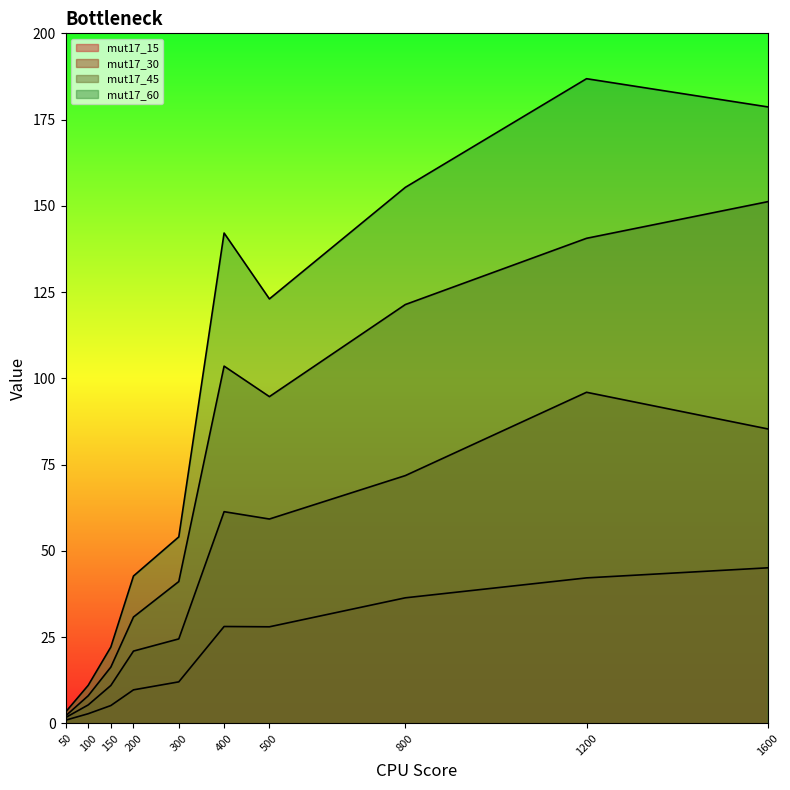

What is the value of the mut17_60 point at the 9th from the left?

186.8